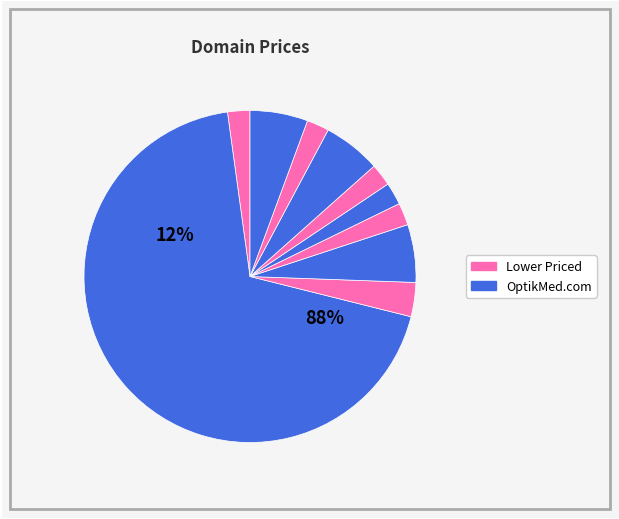

What is the largest slice in the pie chart?

OptikMed.com